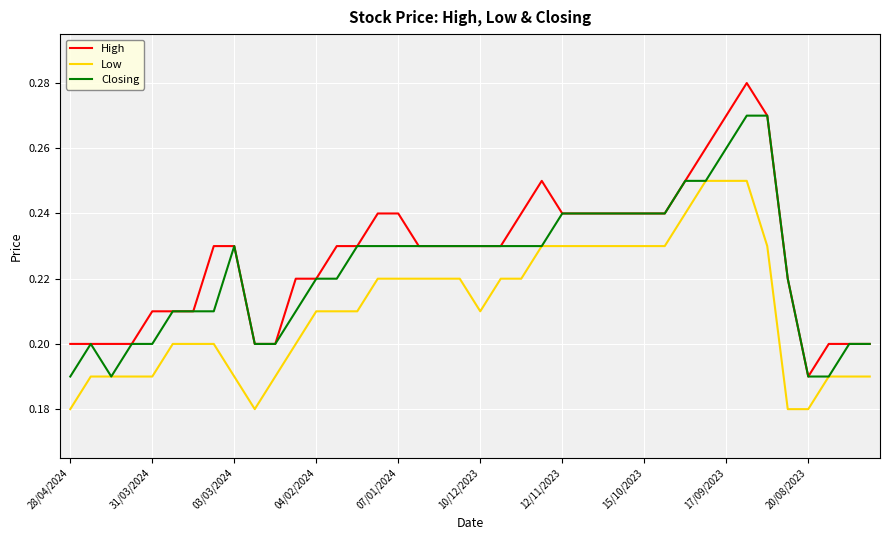

Rank the series by their average value, from highest to lowest.

High, Closing, Low